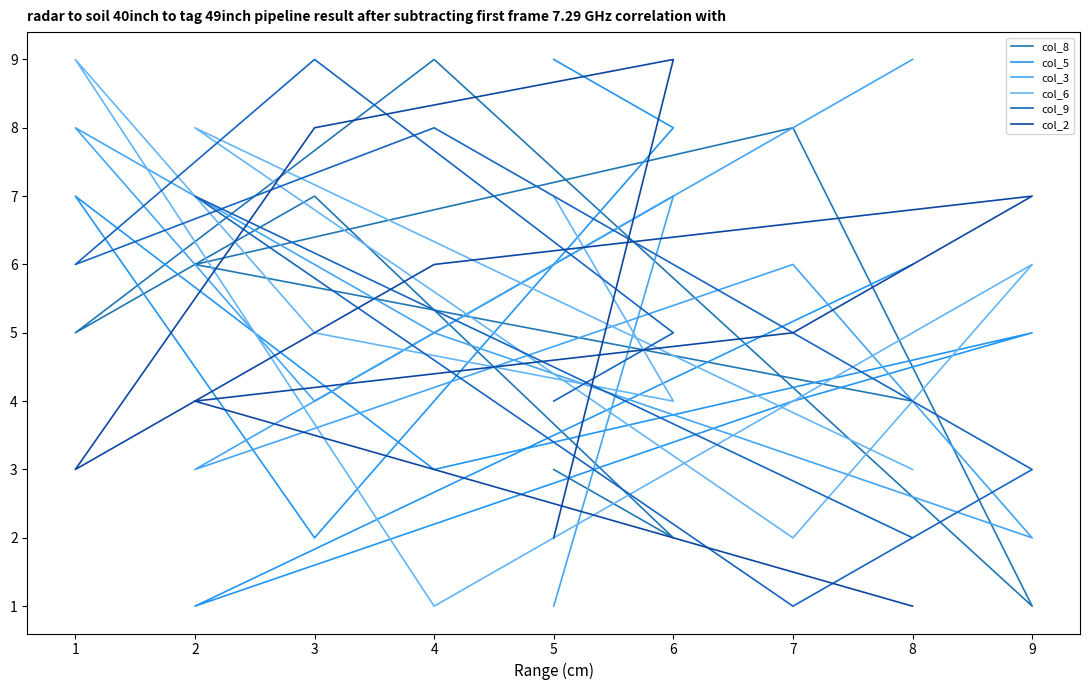

What is the difference between the second highest and second lowest values in the col_9 series?

6